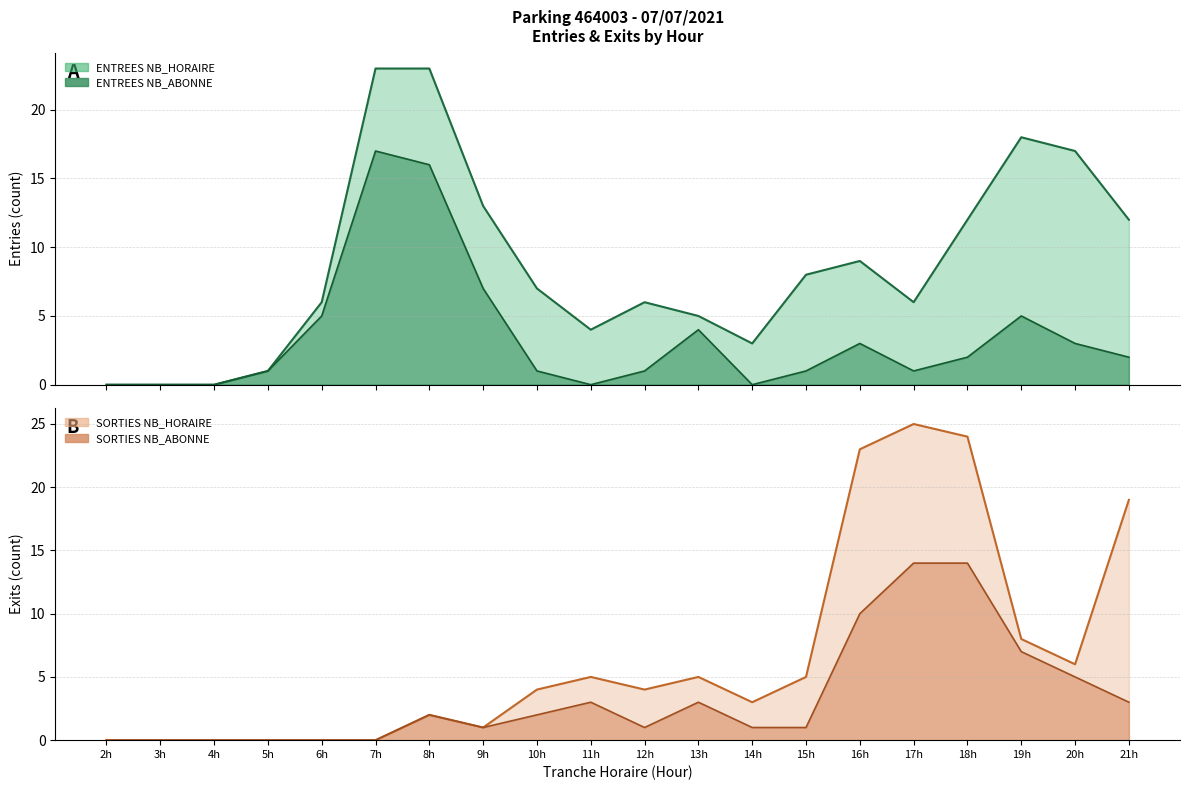

True or false: SORTIES NB_ABONNE has a value of 2 at 10h.

True